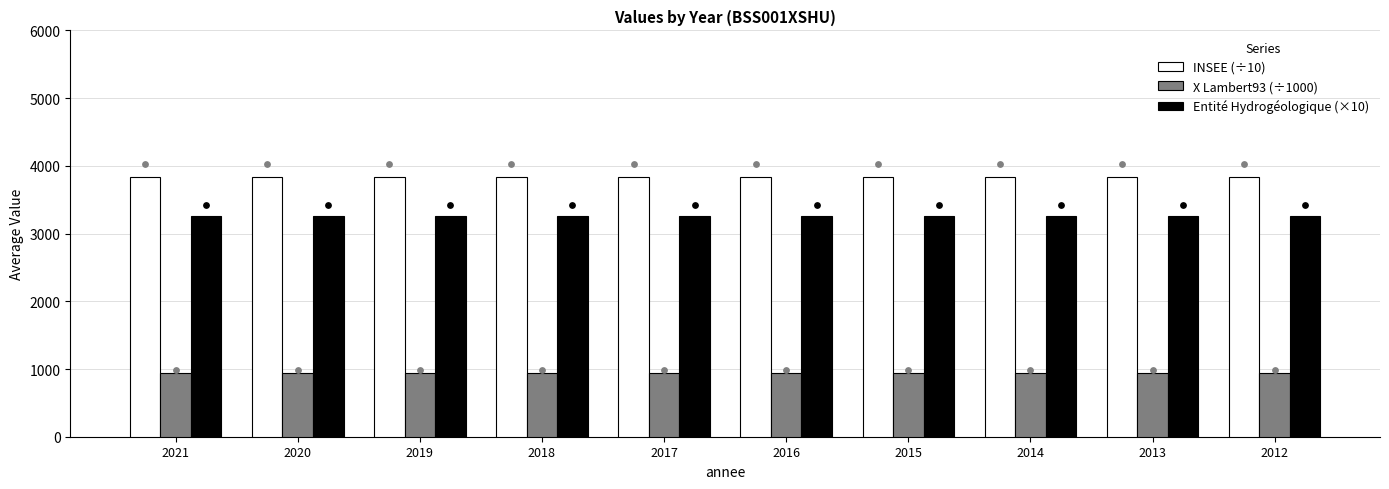

Is the value of Entité Hydrogéologique (×10) at 2019 greater than the value of INSEE (÷10) at 2021?

No